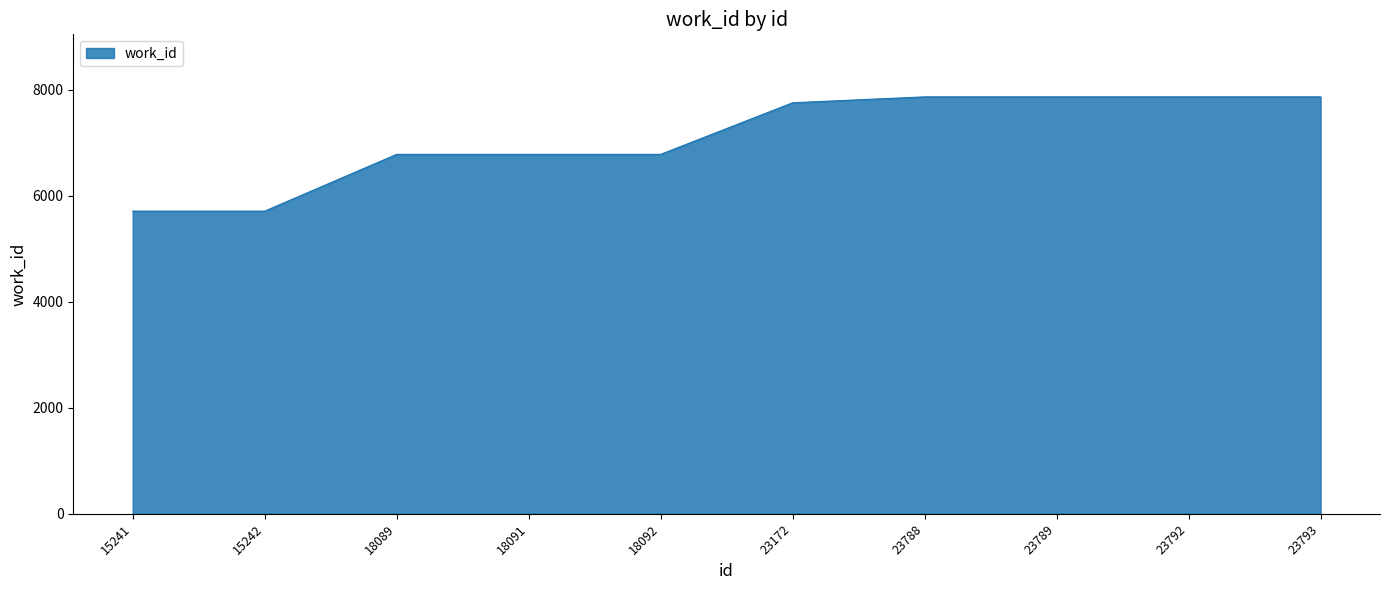

The value at 18089 is 10538. True or false?

False